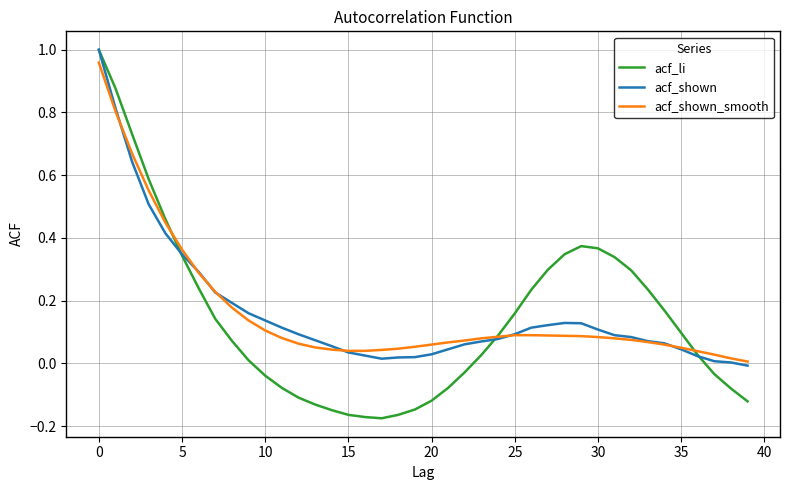

Is this an area chart (filled region under the line)?

No